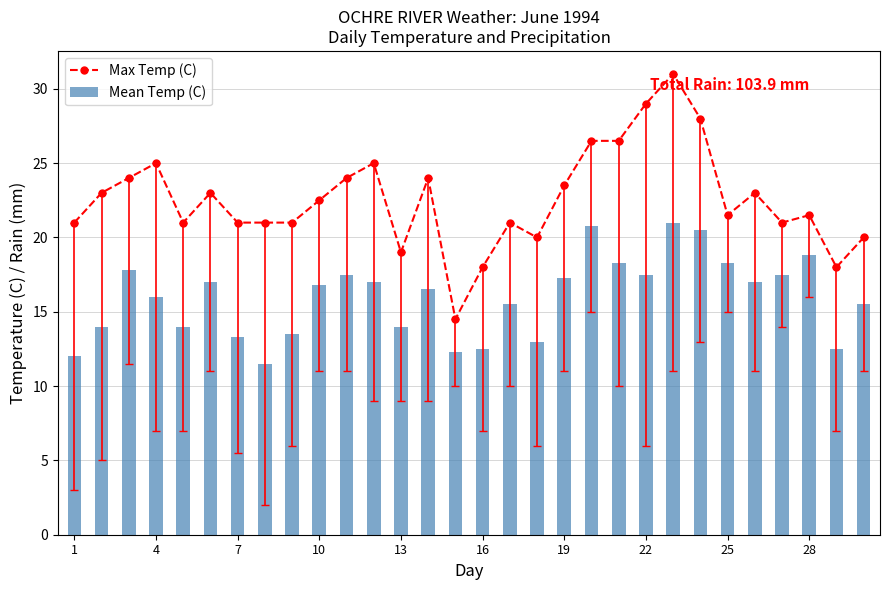

Does the chart contain stacked bars?

No